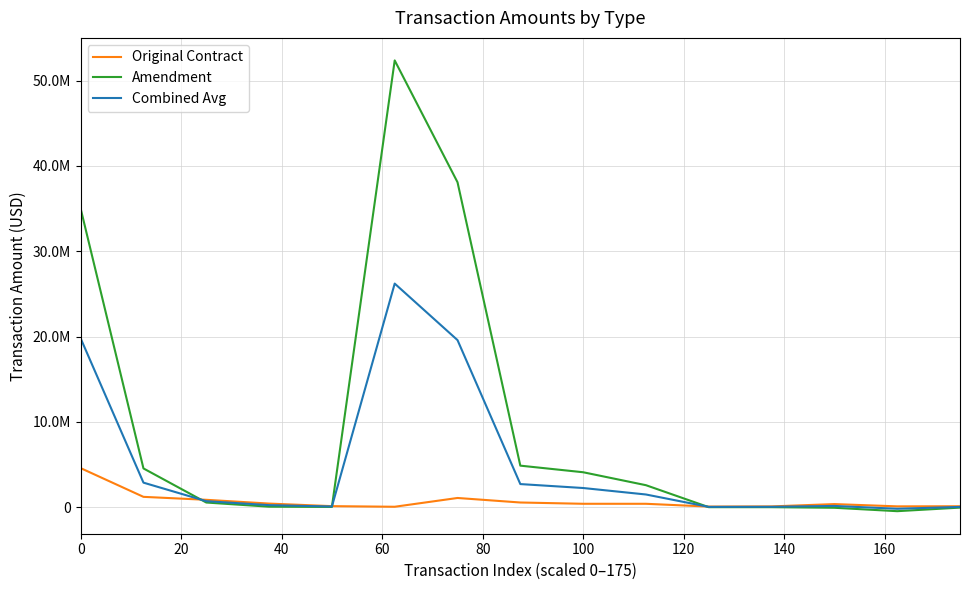

What are all the series names shown in the legend?

Original Contract, Amendment, Combined Avg